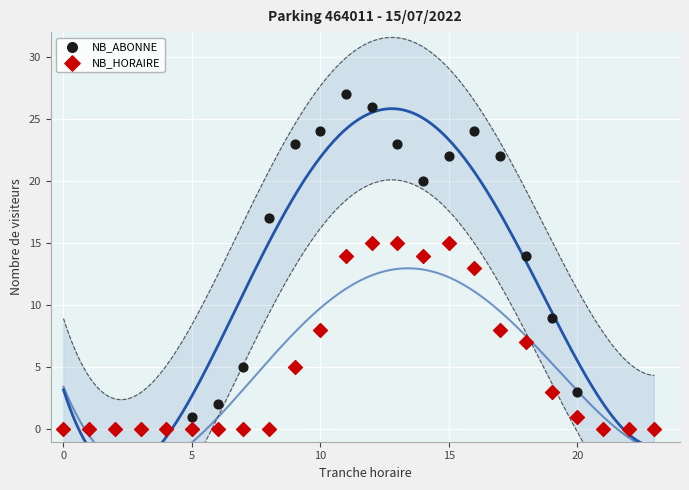

What are all the series names shown in the legend?

NB_ABONNE, NB_HORAIRE